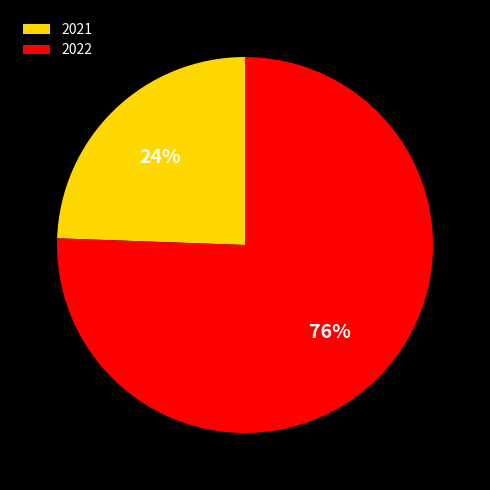

Do 2021 and 2022 together represent more than half of the pie?

Yes